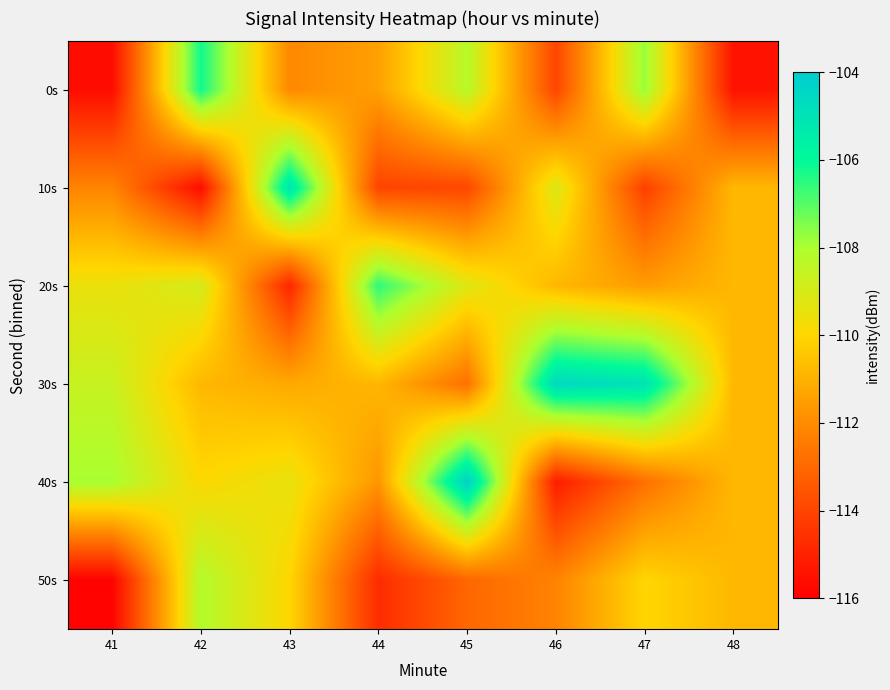

Count the number of categories in the chart.

8